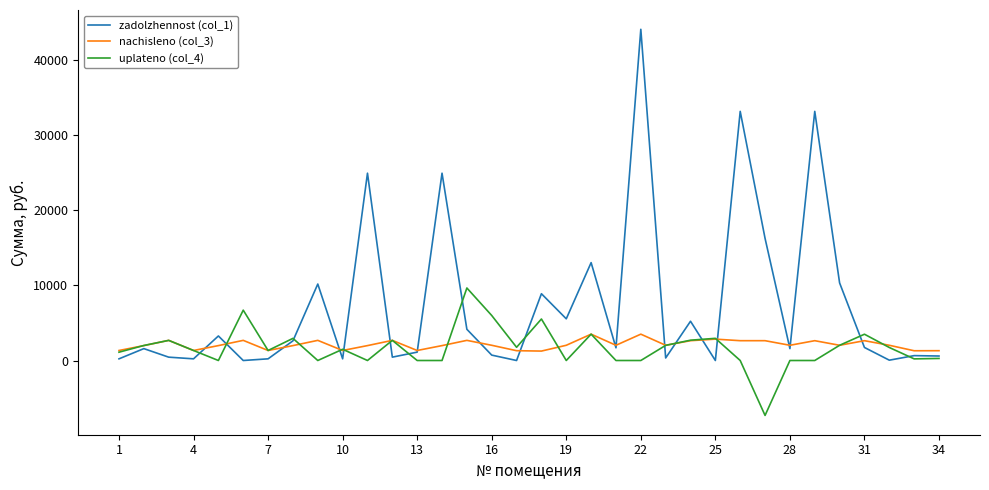

What is the average value of the nachisleno (col_3) series?

2130.7